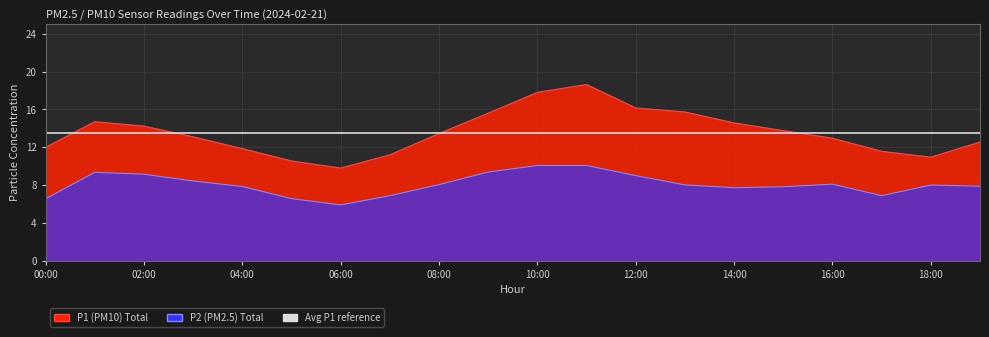

Which has a higher value, 17:00 or 00:00?

00:00